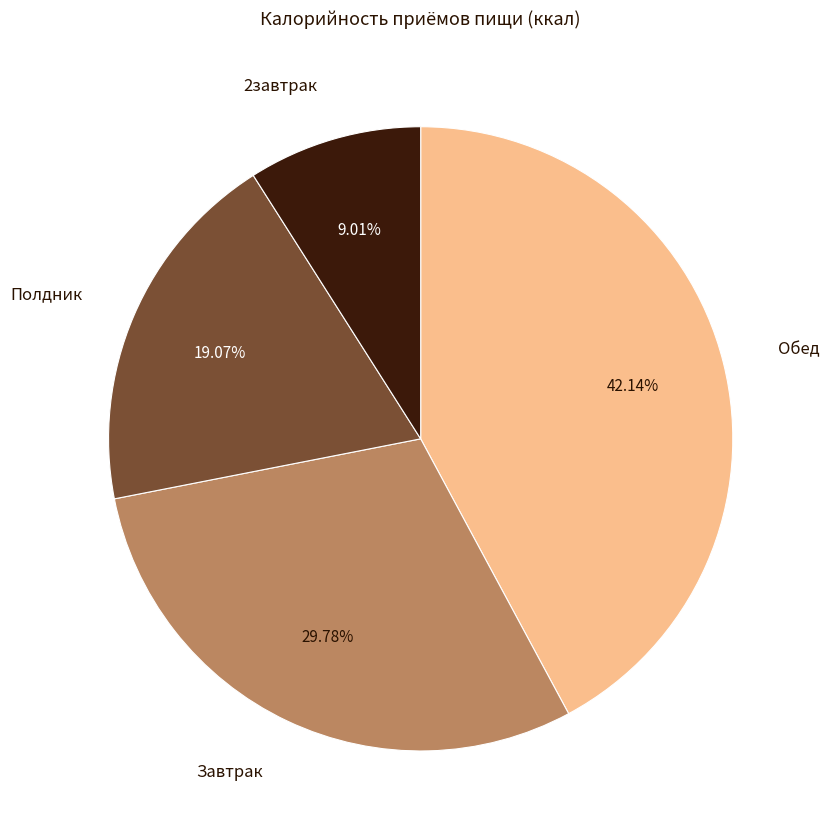

Is it true that Обед is 42% of the pie?

True